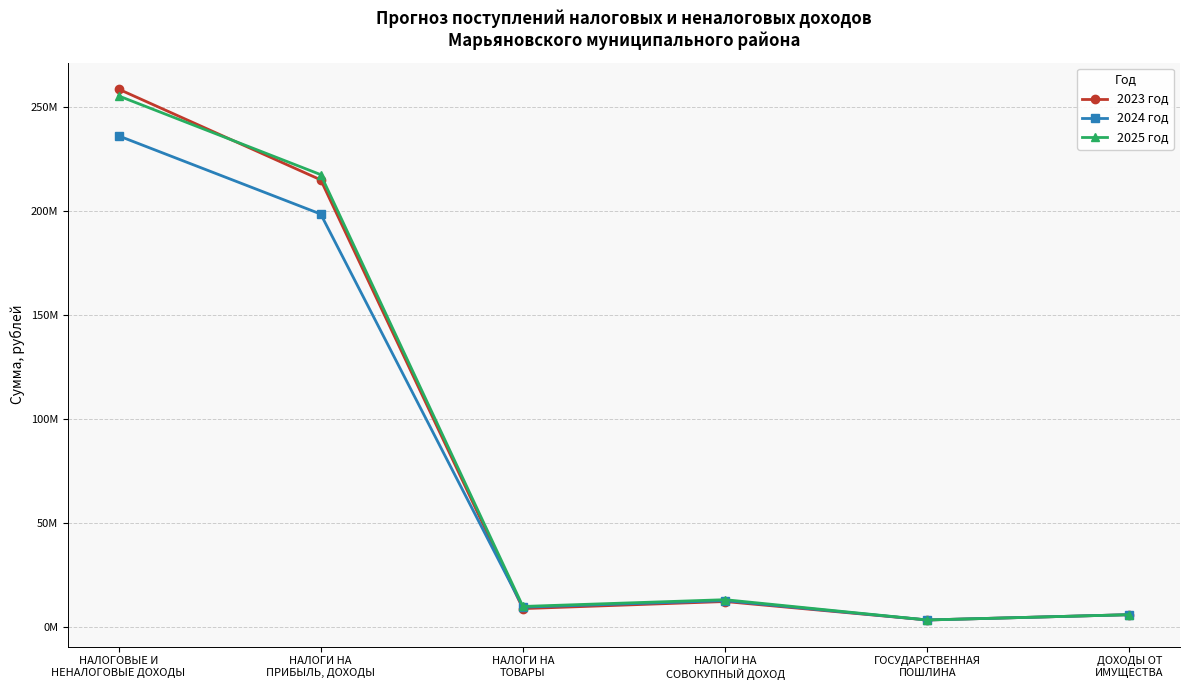

Reading left to right, what are all the values shown in this chart?

2023 год: 258716318.4	215071273.5	8868790.0	12274000.0	3400000.0	5949219.6
2024 год: 236242982.9	198619577.0	9547730.0	12699000.0	3400000.0	5949219.6
2025 год: 255465128.6	217583662.7	9907090.0	13160000.0	3400000.0	5949219.6